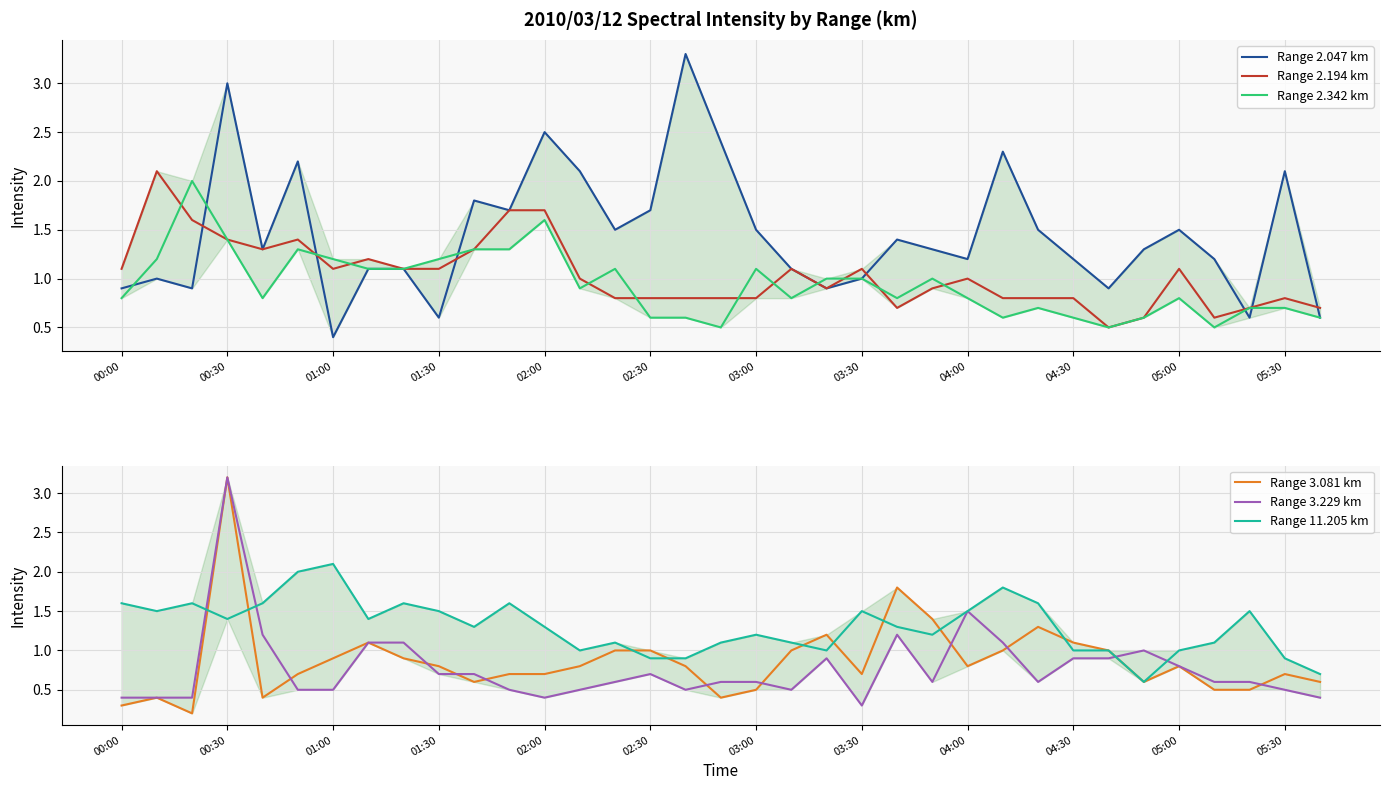

How many distinct data groups are displayed?

6